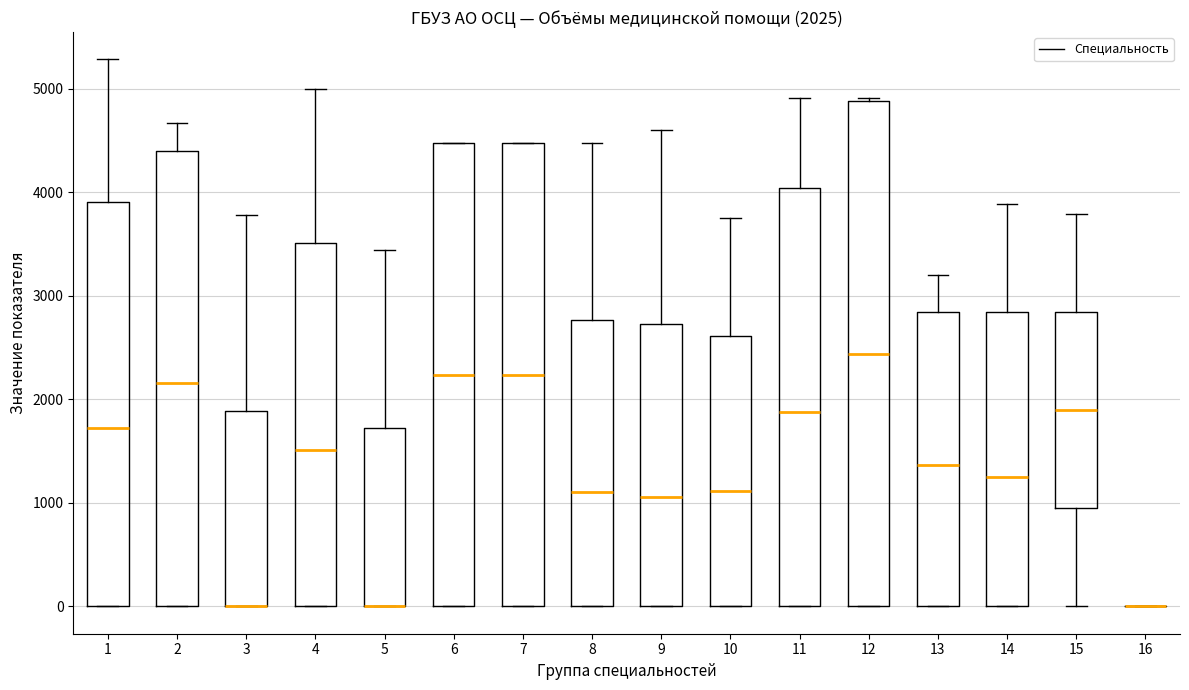

Comparing the boxes themselves (not the whiskers), which one is the tallest?

12